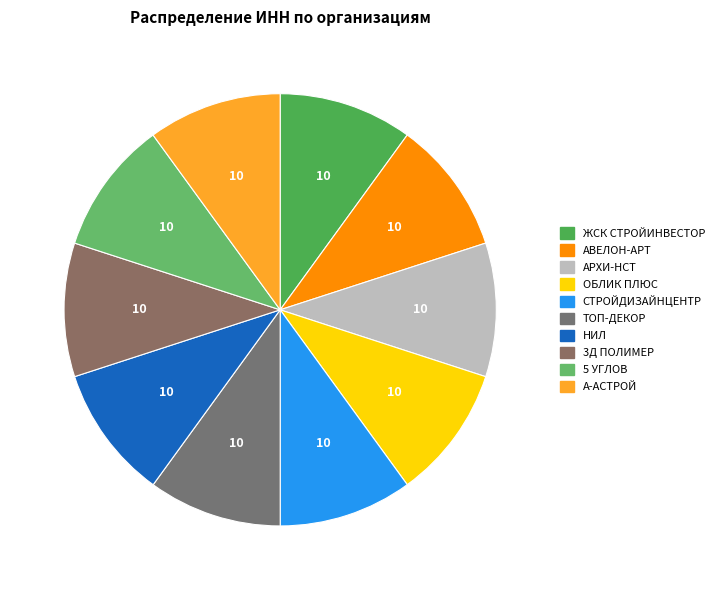

To the nearest percent, what percentage of the pie is ОБЛИК ПЛЮС?

10%